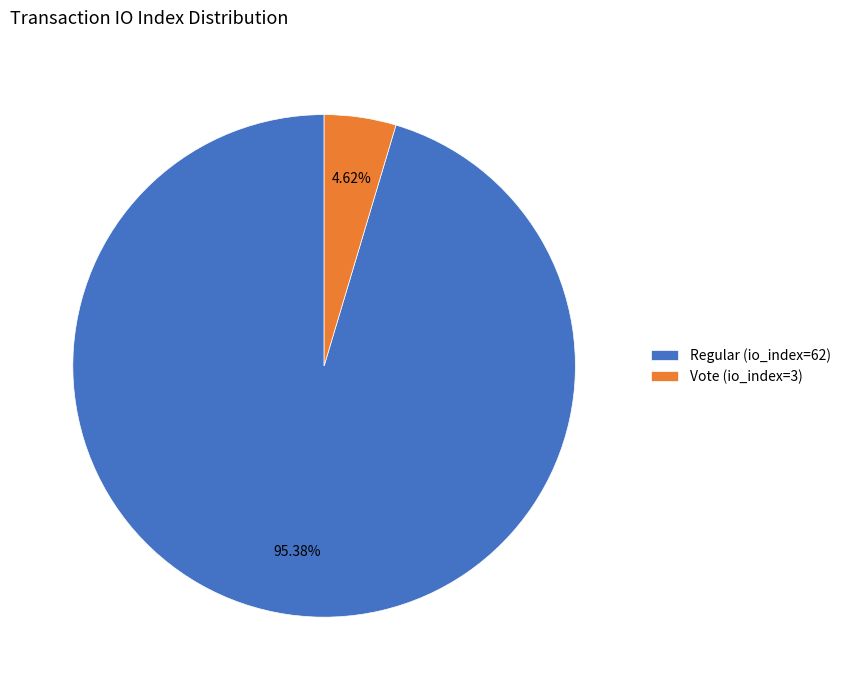

What is the smallest slice in the pie chart?

Vote (io_index=3)